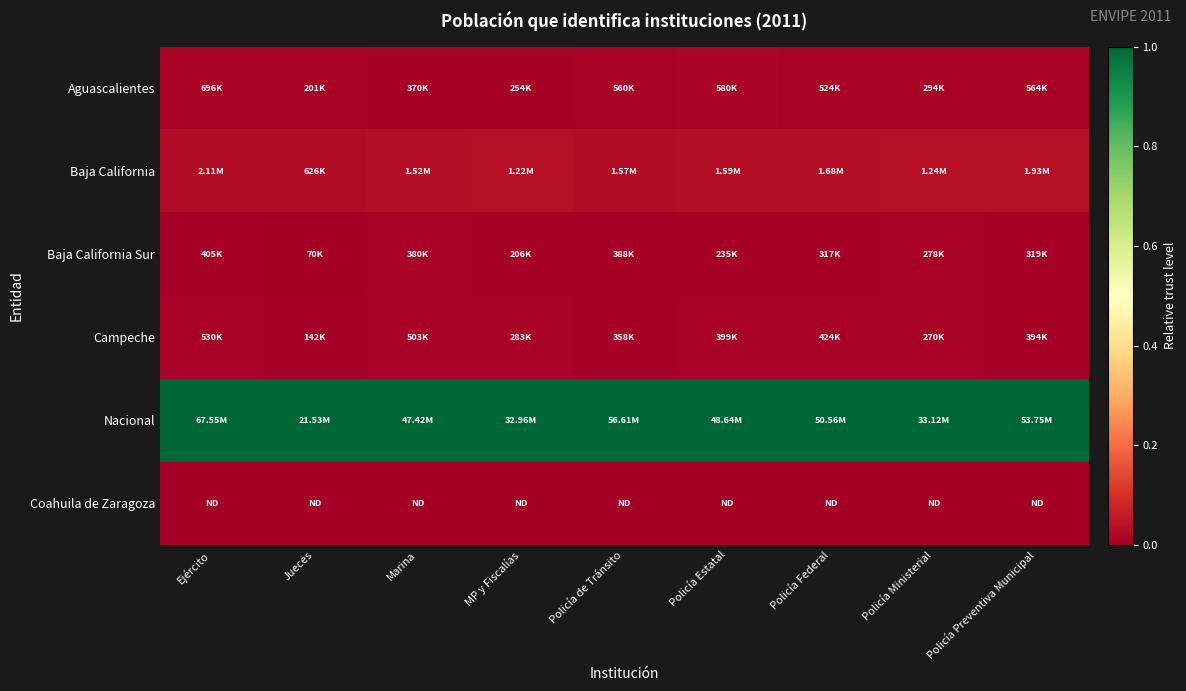

What is the spread (max minus min) of values at MP y Fiscalías?

1.0